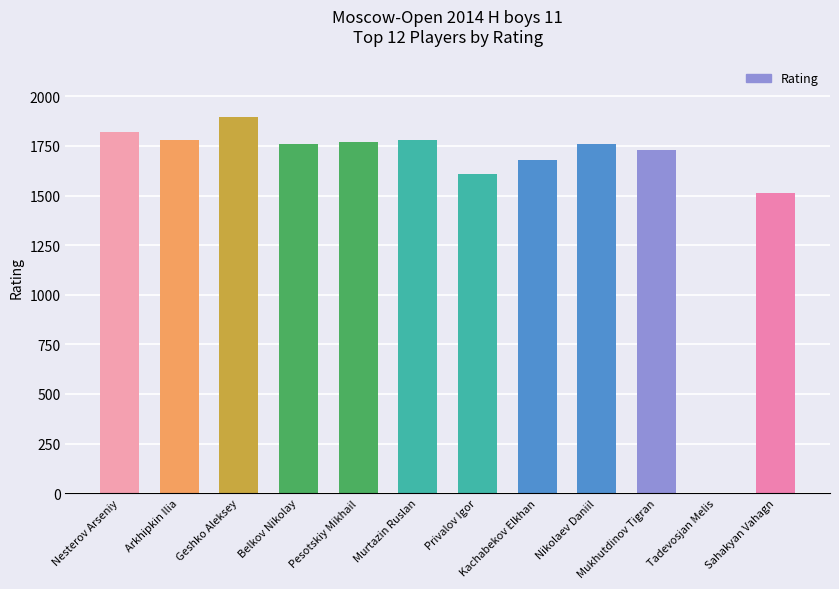

Which label corresponds to the largest value in the chart?

Geshko Aleksey